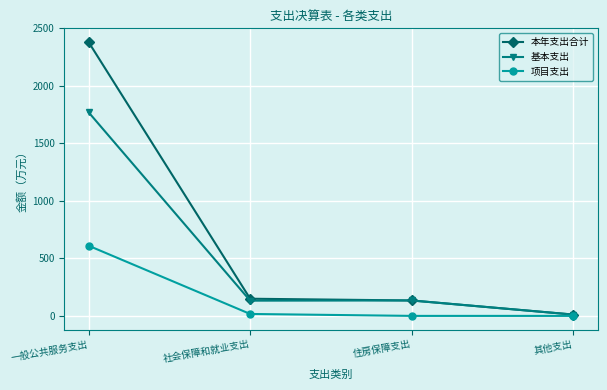

How many lines are shown in the chart?

3